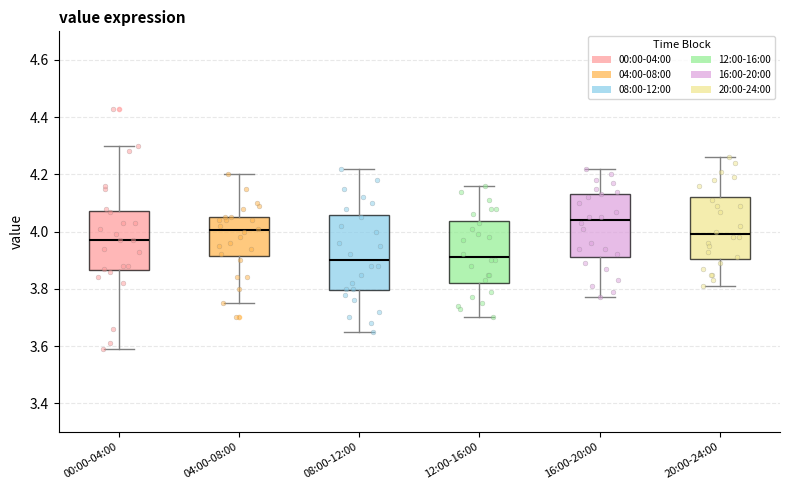

Reading left to right, read every box against the y-axis: the position of its median line, the range the box covers, and the ends of its whiskers. The values are not printed on the chart, so give them approximately, as read against the axis.

00:00-04:00: median 3.98, box 3.86 to 4.08, whiskers 3.60 to 4.30
04:00-08:00: median 4.00, box 3.92 to 4.06, whiskers 3.76 to 4.20
08:00-12:00: median 3.90, box 3.80 to 4.06, whiskers 3.66 to 4.22
12:00-16:00: median 3.92, box 3.82 to 4.04, whiskers 3.70 to 4.16
16:00-20:00: median 4.04, box 3.92 to 4.14, whiskers 3.78 to 4.22
20:00-24:00: median 4.00, box 3.90 to 4.12, whiskers 3.82 to 4.26